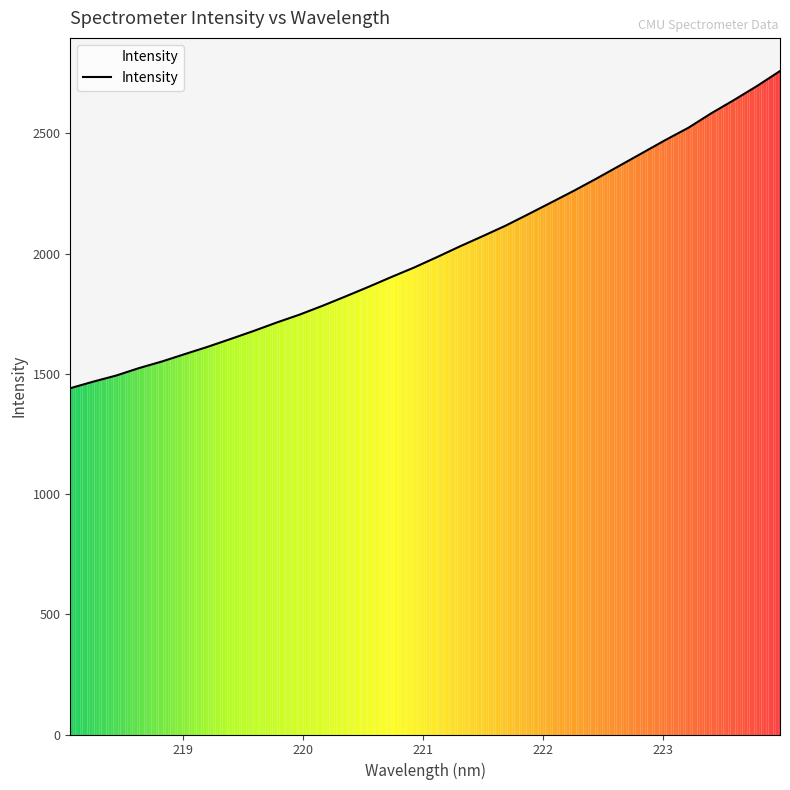

What is the difference between the maximum and minimum values?

1318.8